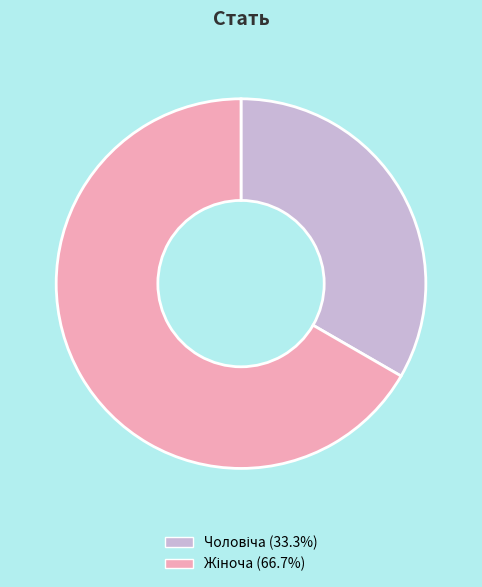

Does any single category account for the majority?

Yes